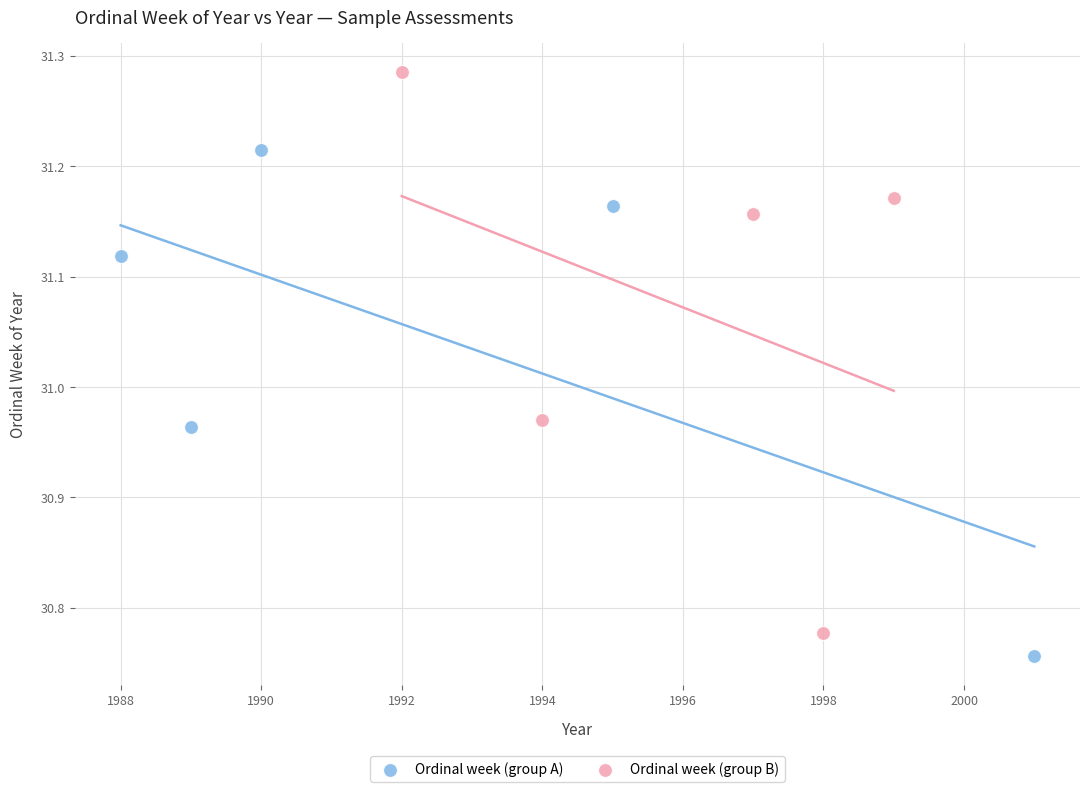

Which series contains the highest Y value?

Ordinal week (group B)